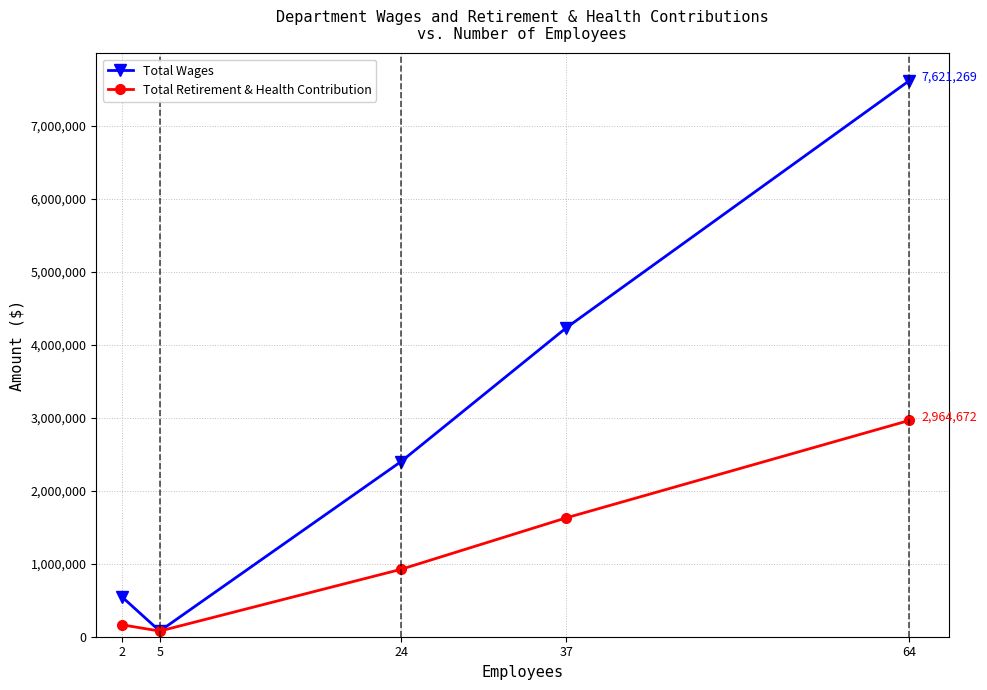

Is the value of Total Retirement & Health Contribution at 5 greater than the value of Total Wages at 24?

No